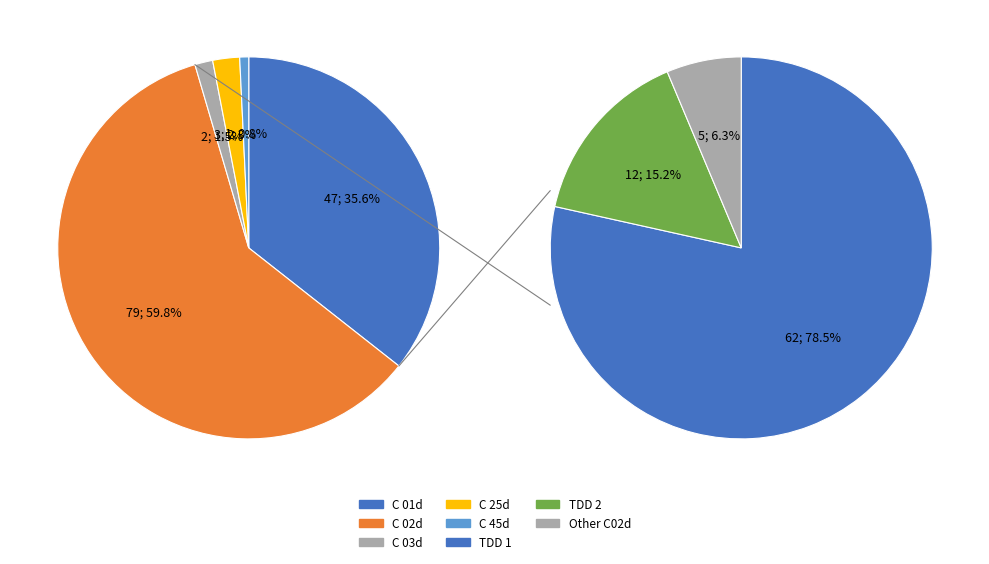

Does C 45d account for over 50% of the chart?

No